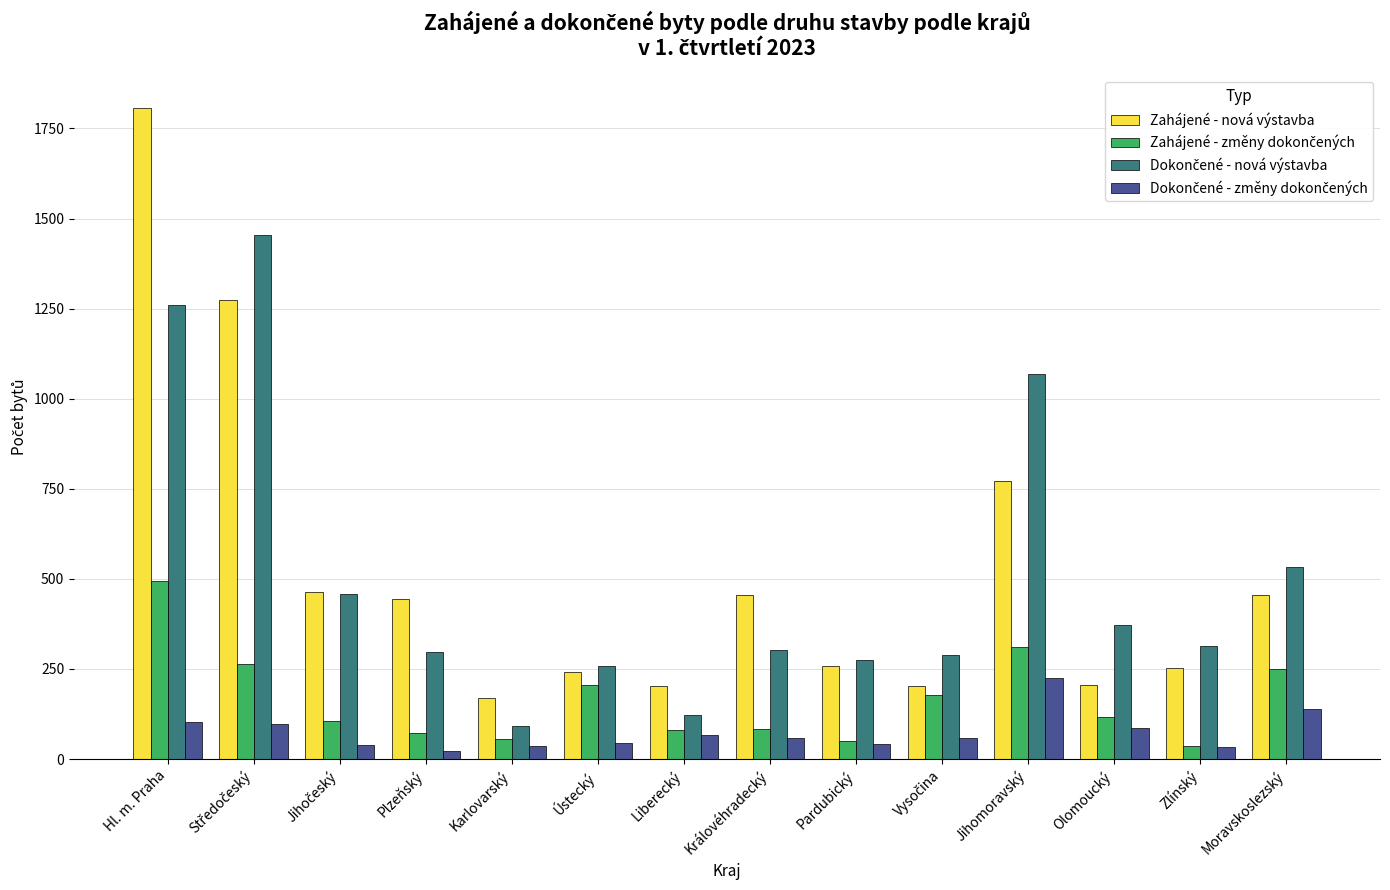

What is the difference between the highest and lowest values at Zlínský?

280